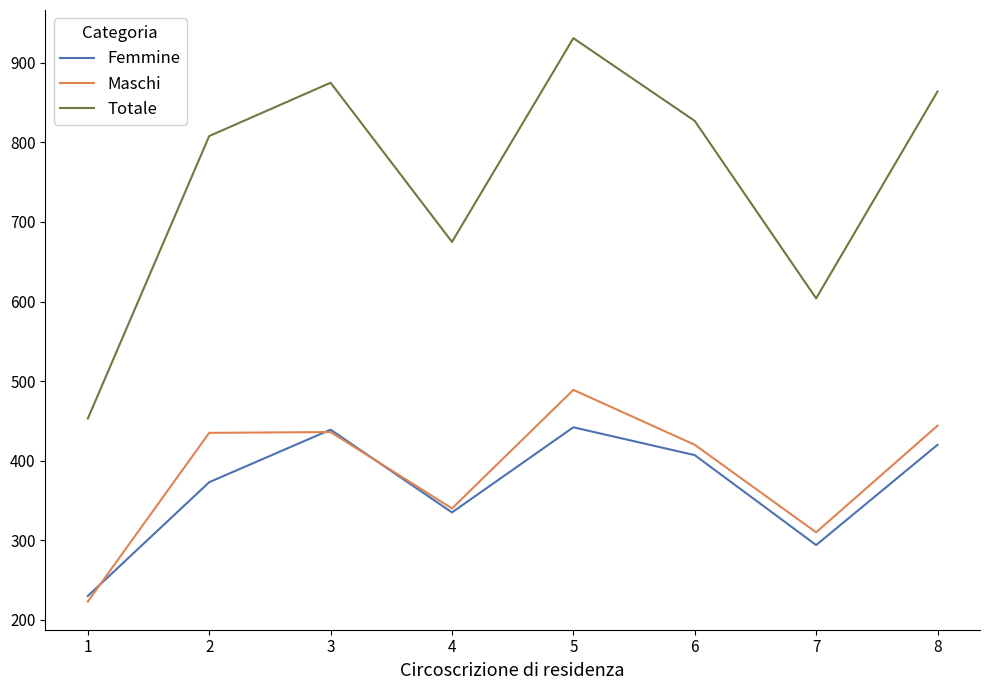

Where is Totale nearest to the value 692?

4